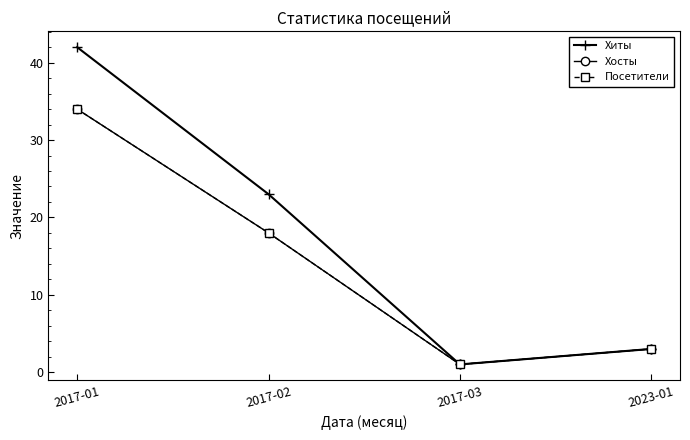

What is the average value of the Посетители series?

14